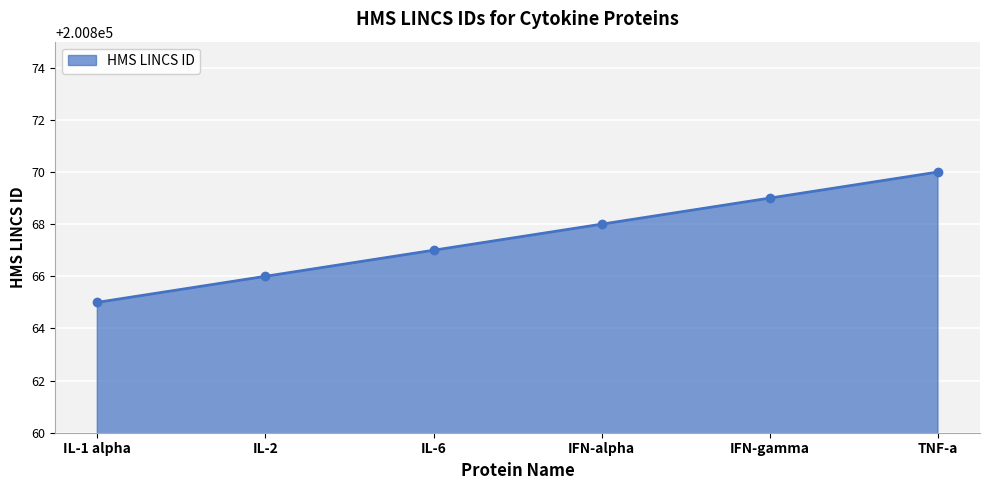

True or false: the data shows 200865 at IL-1 alpha.

True